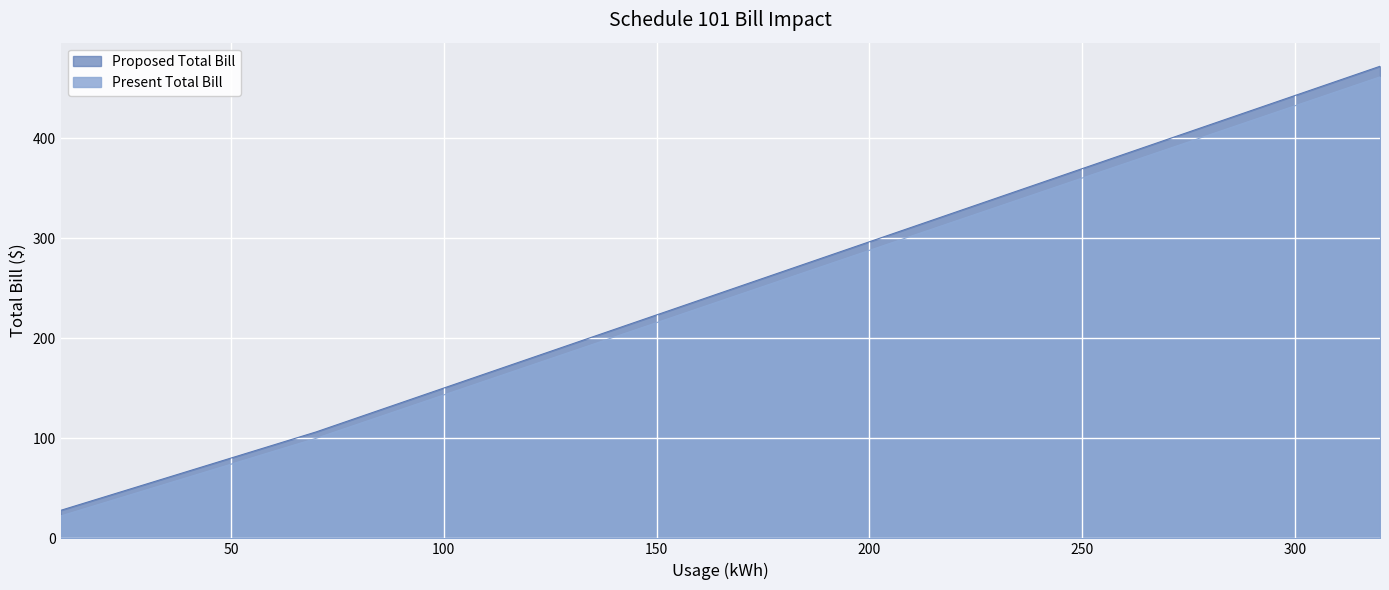

What is the smallest value displayed?

22.4